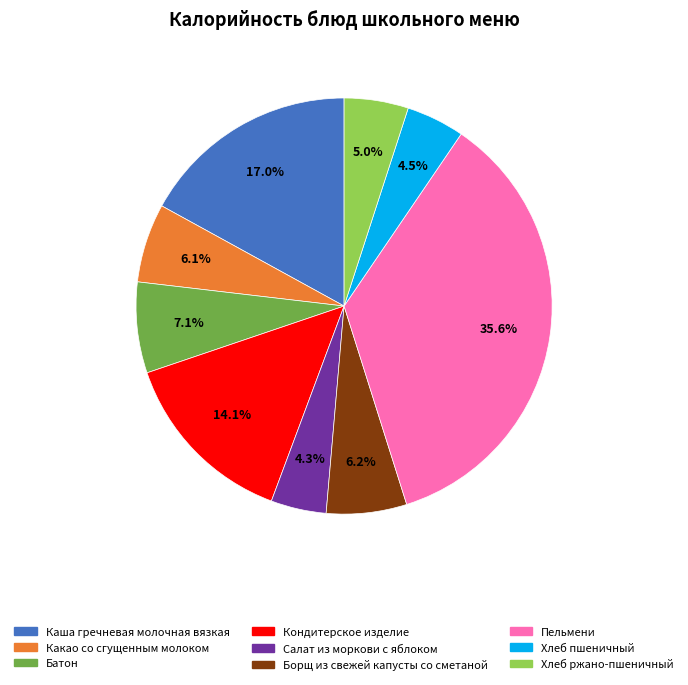

Do Какао со сгущенным молоком and Борщ из свежей капусты со сметаной together represent more than half of the pie?

No